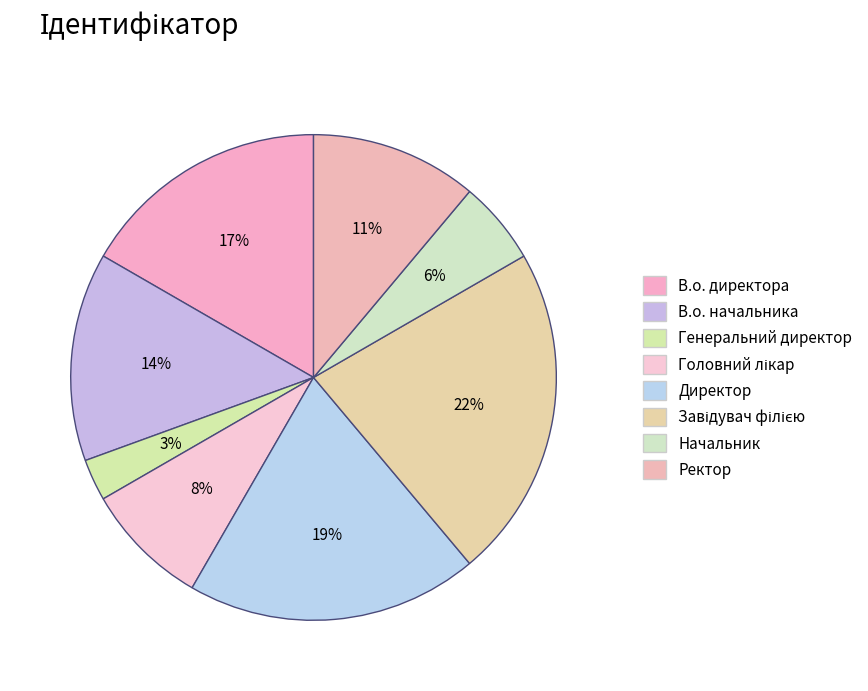

Is it true that Ректор is 11% of the pie?

True